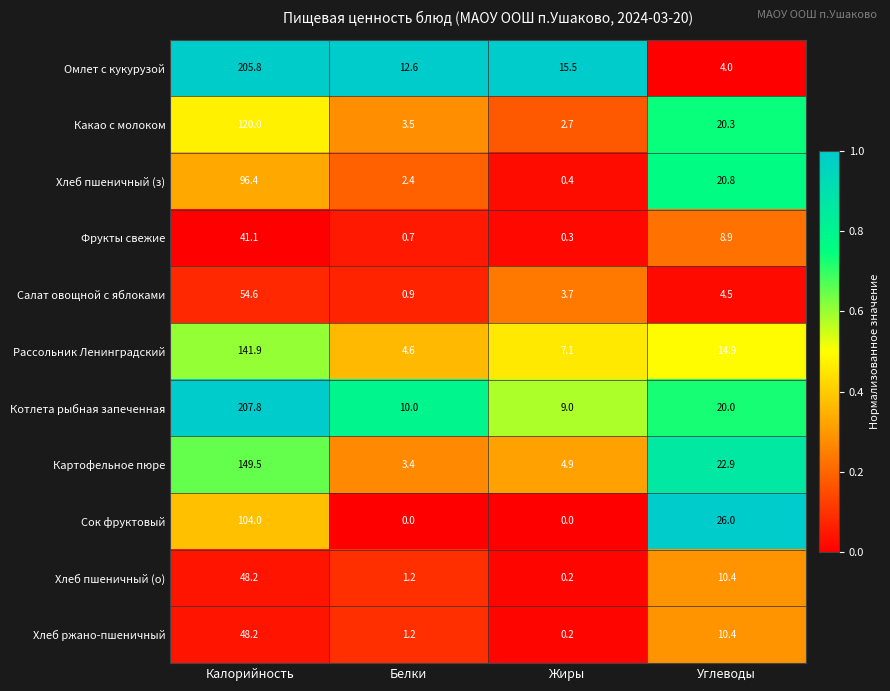

How many data points does each series have?

4